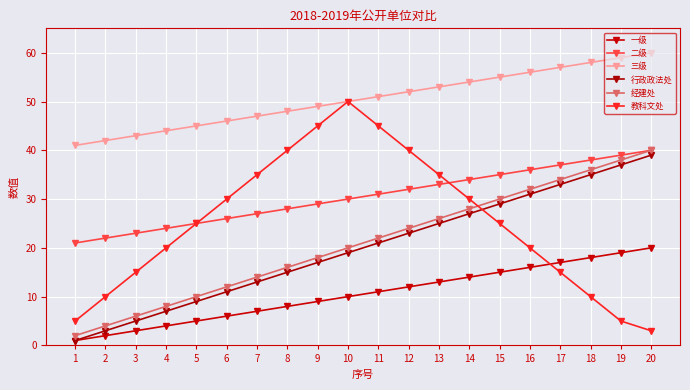

The value of 行政政法处 at 8 is 15. True or false?

True